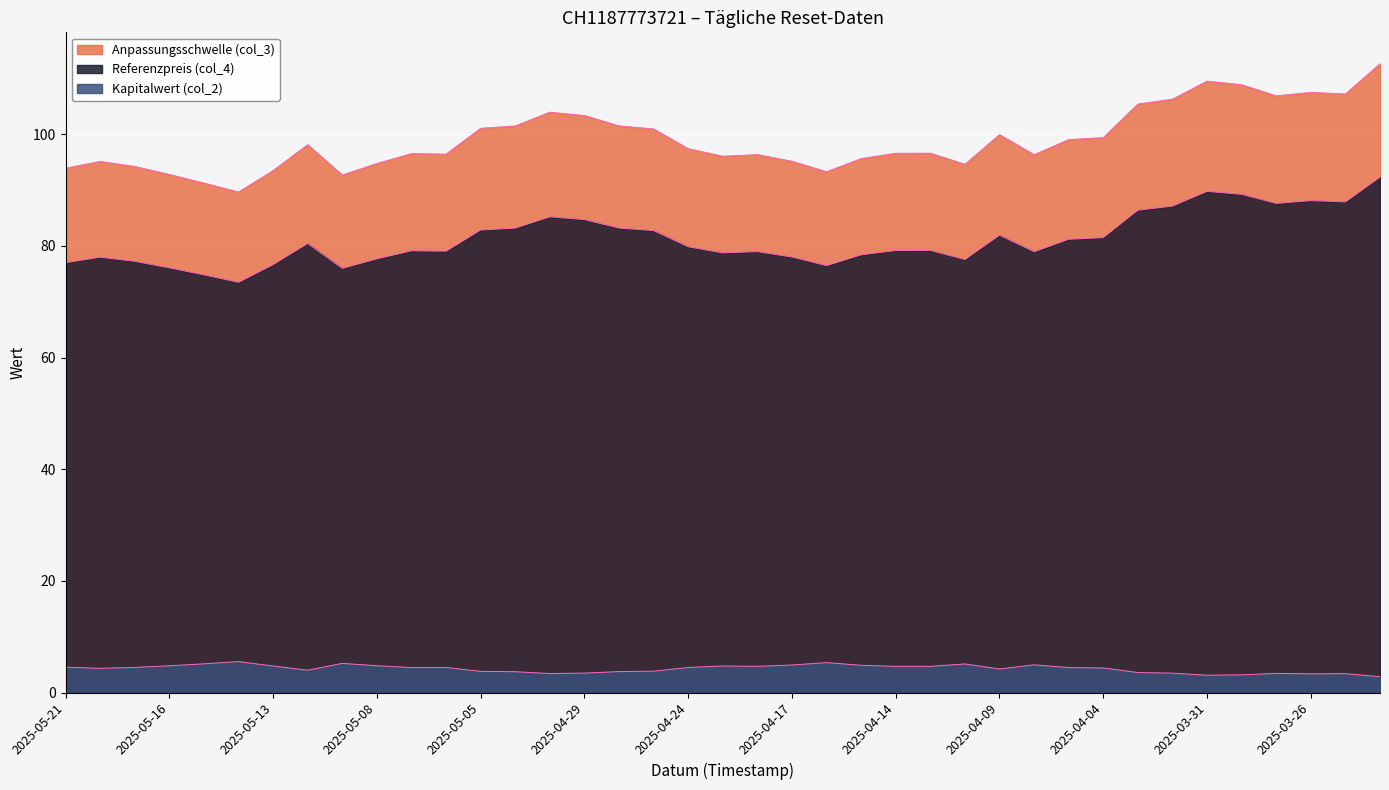

What is the difference between the second highest and minimum values in the Referenzpreis (col_4) series?

16.3